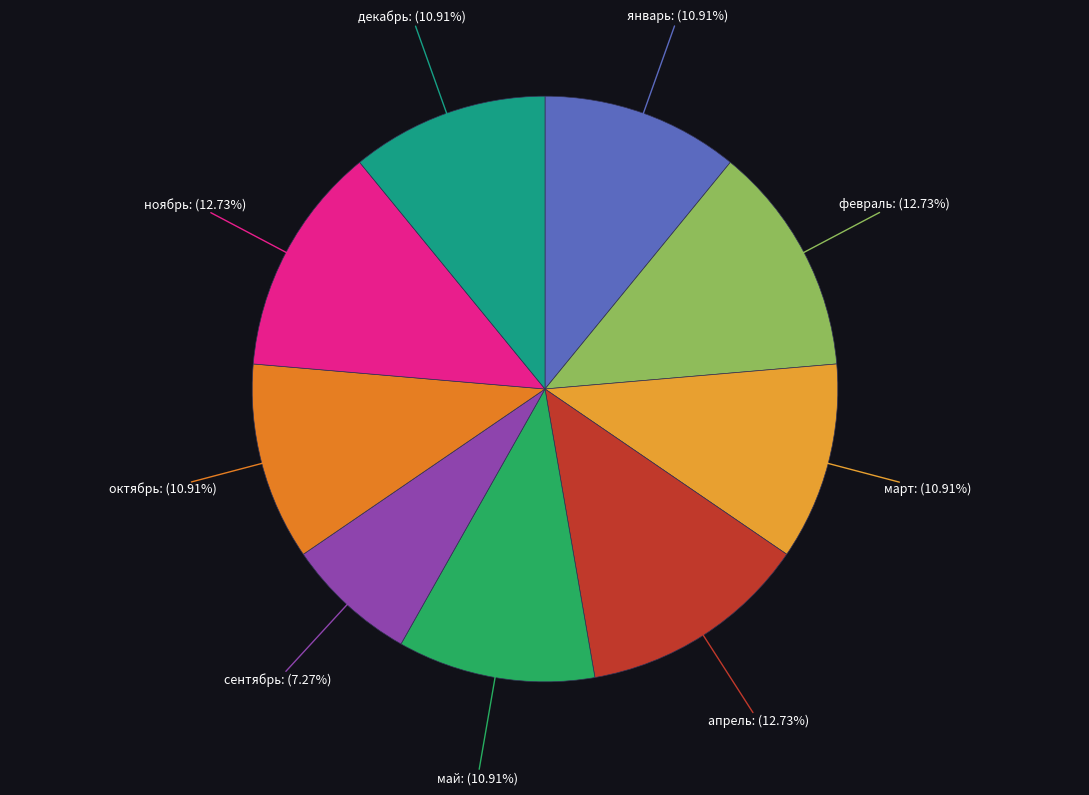

How many slices are in this pie chart?

9